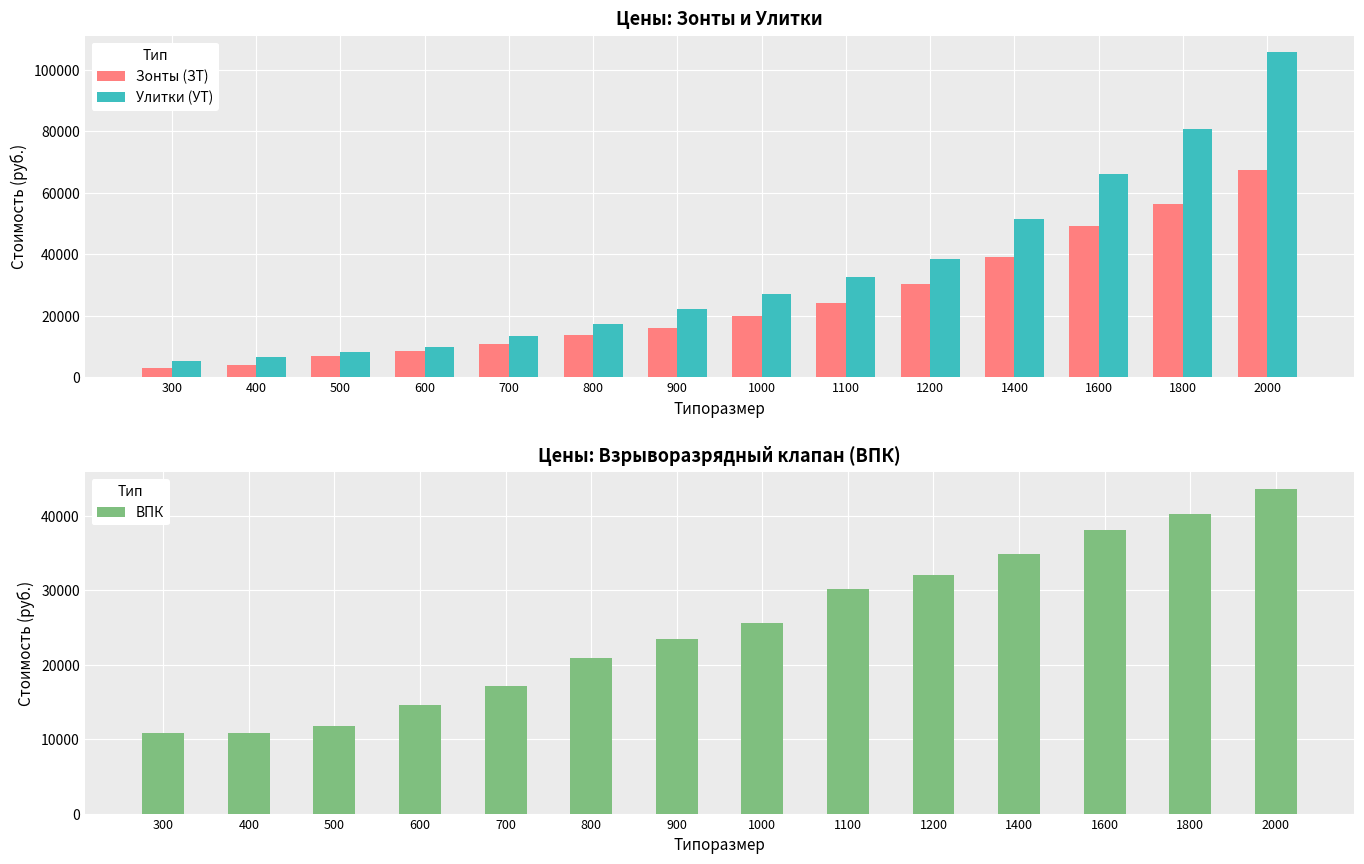

What is the average value of the ВПК series?

25254.8